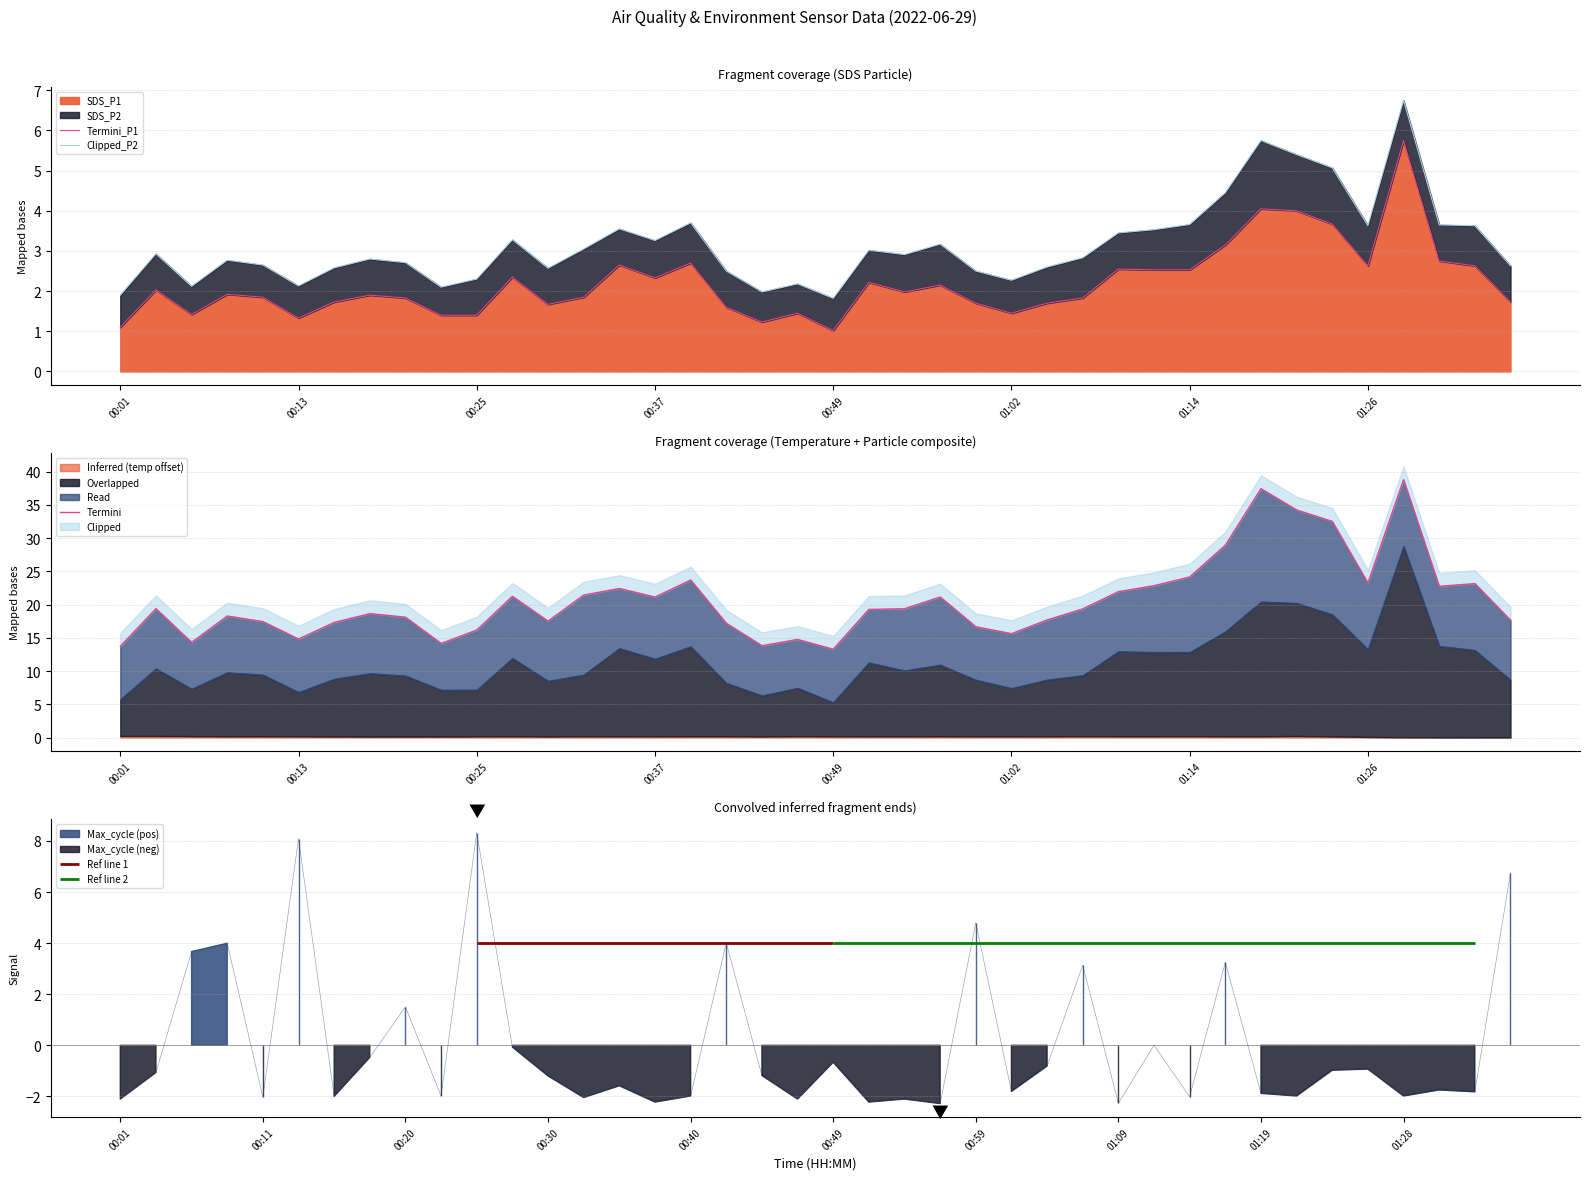

Is it true that SDS_P1 equals 1.4 at 01:02?

True